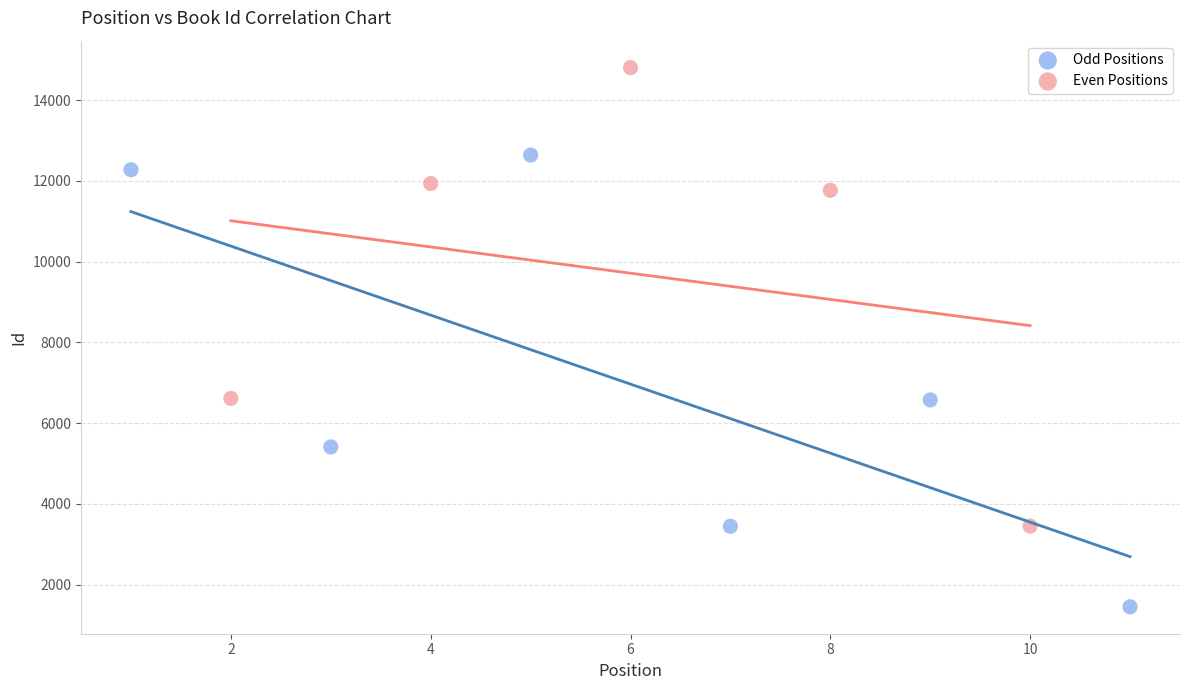

Which series contains the lowest Y value?

Odd Positions